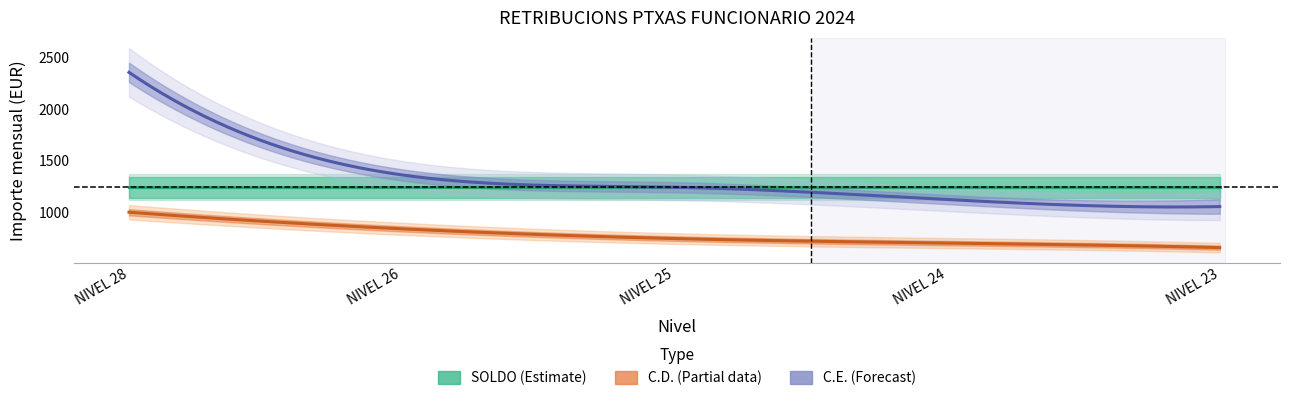

Reading left to right, transcribe all the data shown in this chart.

SOLDO: NIVEL 28=1333.4	NIVEL 26=1333.4	NIVEL 25=1333.4	NIVEL 24=1333.4	NIVEL 23=1333.4
C.D.: NIVEL 28=1000.8	NIVEL 26=839.5	NIVEL 25=744.8	NIVEL 24=700.8	NIVEL 23=657.0
C.E.: NIVEL 28=2360.1	NIVEL 26=1363.9	NIVEL 25=1243.4	NIVEL 24=1124.2	NIVEL 23=1084.5
SOLDO_low: NIVEL 28=1153.0	NIVEL 26=1153.0	NIVEL 25=1153.0	NIVEL 24=1153.0	NIVEL 23=1153.0
CD_low: NIVEL 28=1000.8	NIVEL 26=839.5	NIVEL 25=744.8	NIVEL 24=700.8	NIVEL 23=657.0
CE_low: NIVEL 28=2360.1	NIVEL 26=1363.9	NIVEL 25=1243.4	NIVEL 24=1124.2	NIVEL 23=1026.8